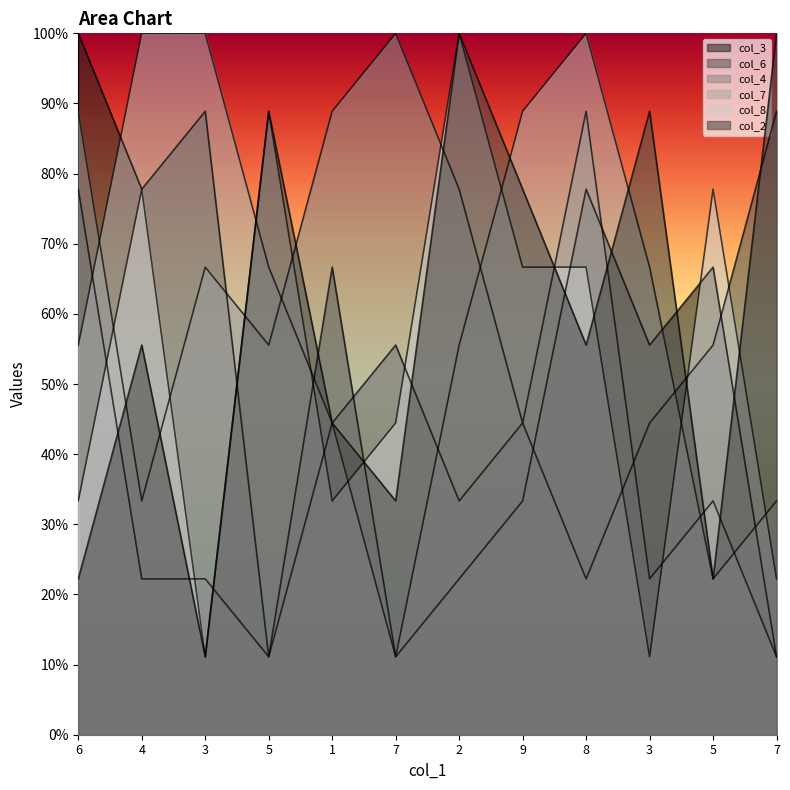

Is the value of col_2 at 1 greater than the value of col_3 at 1?

No